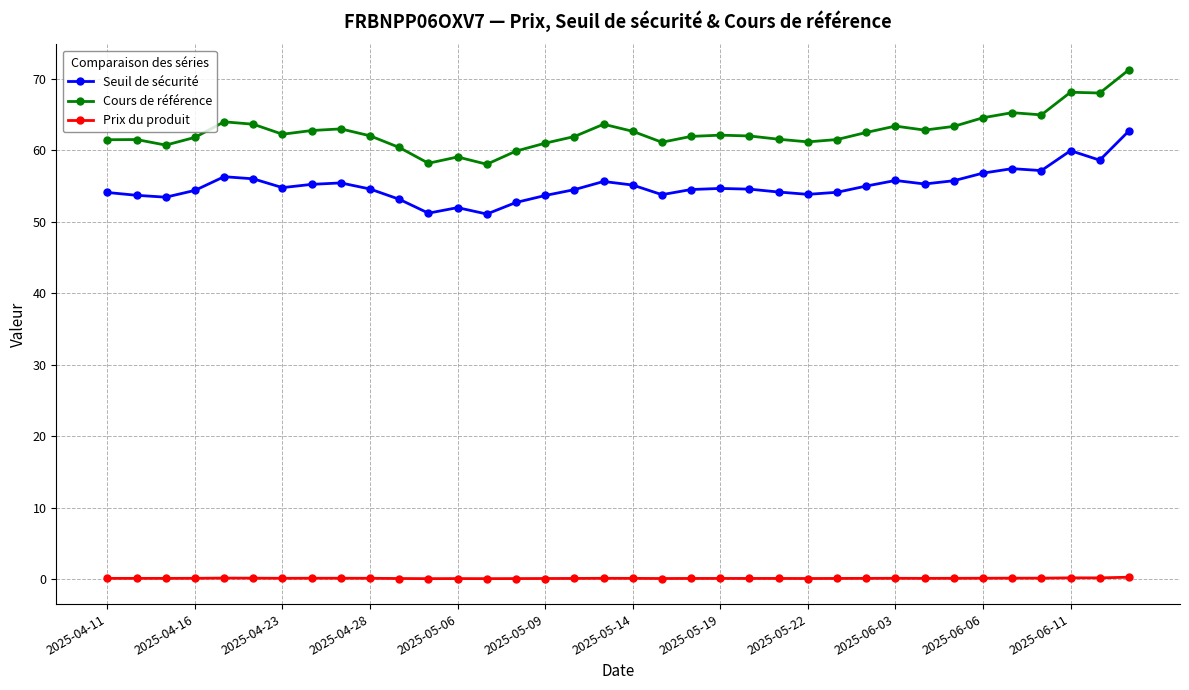

Which series has the largest range (max minus min)?

Cours de référence